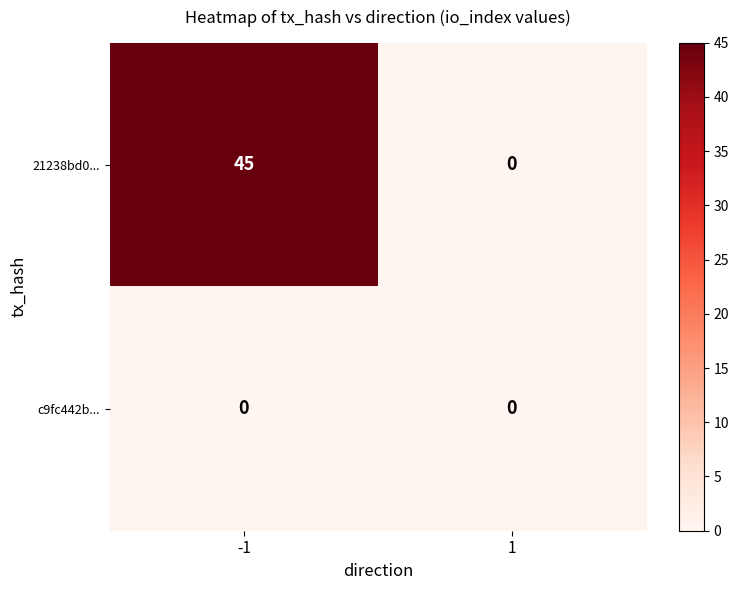

What is the maximum value shown in the chart?

45